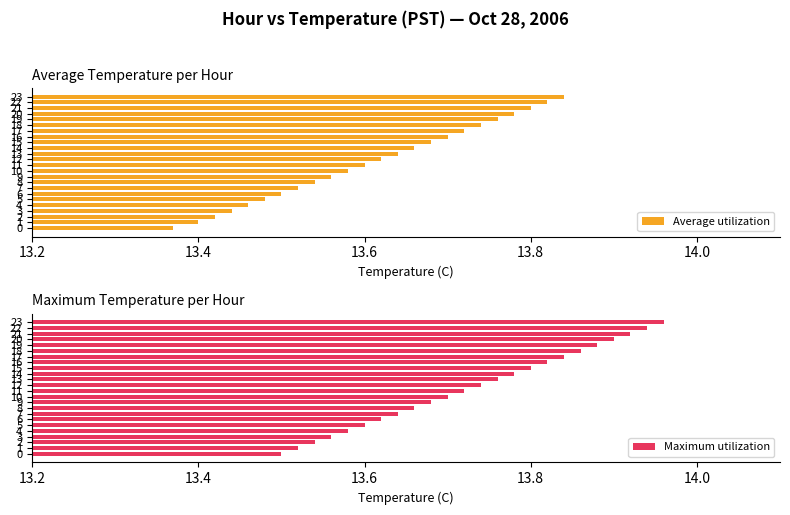

What is the difference between the maximum and minimum values in the Maximum utilization series?

0.5